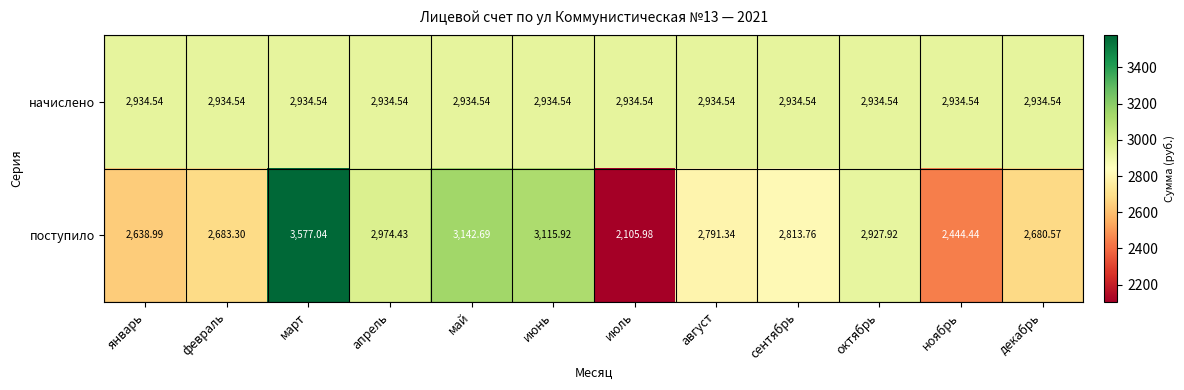

Which series changed the most between август and октябрь?

поступило